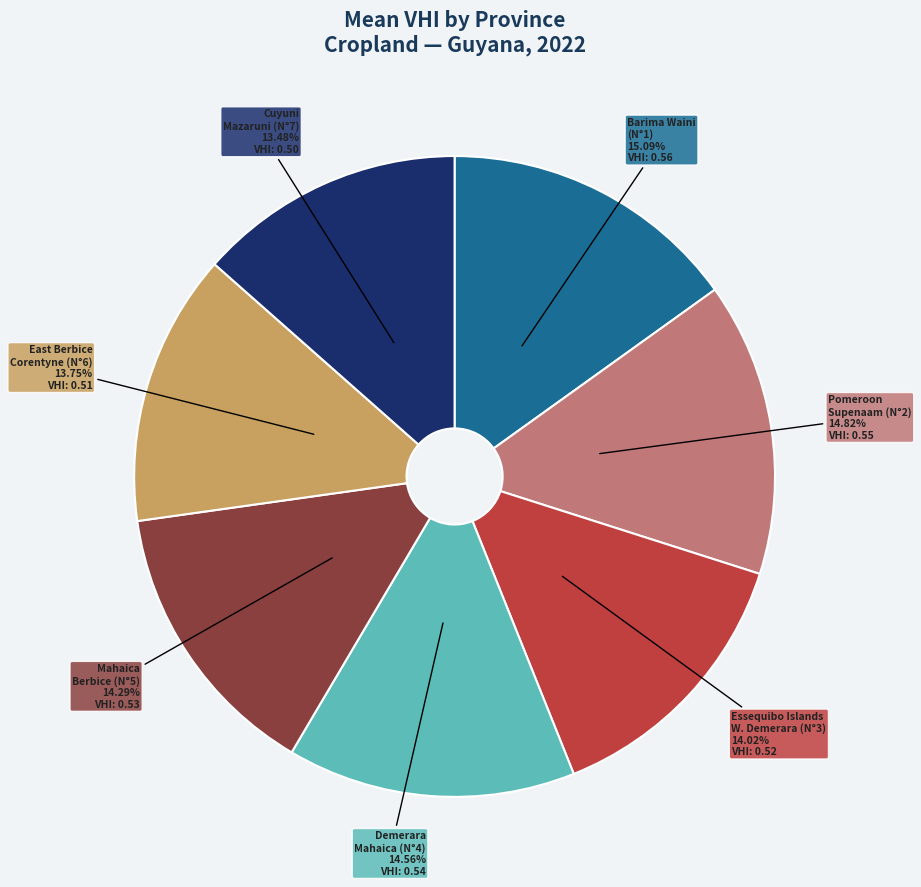

Do Cuyuni Mazaruni (N°7) and Pomeroon Supenaam (N°2) together represent more than half of the pie?

No